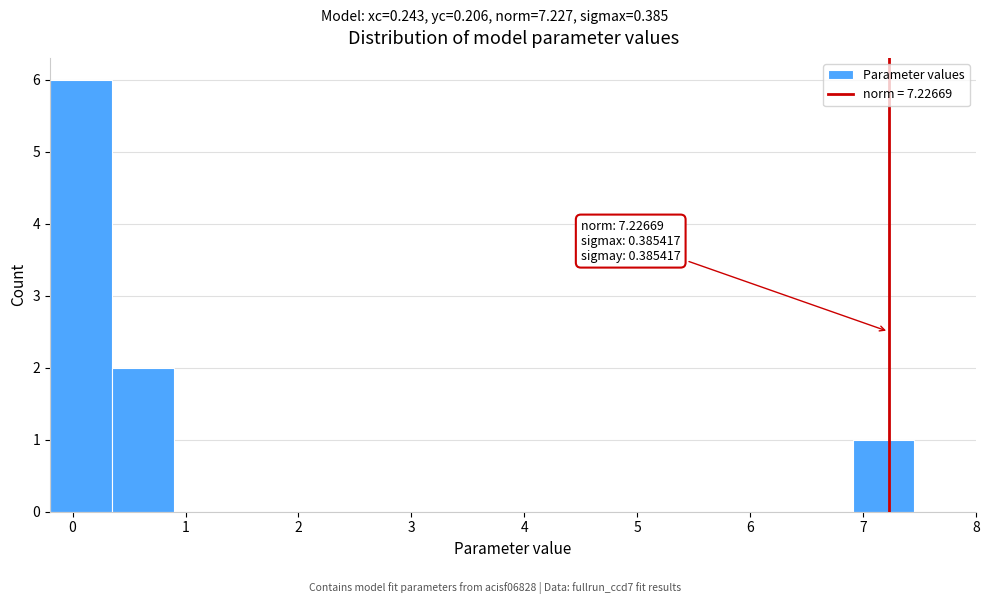

Over which range of the x-axis is the bar tallest?

-0.2 to 0.3